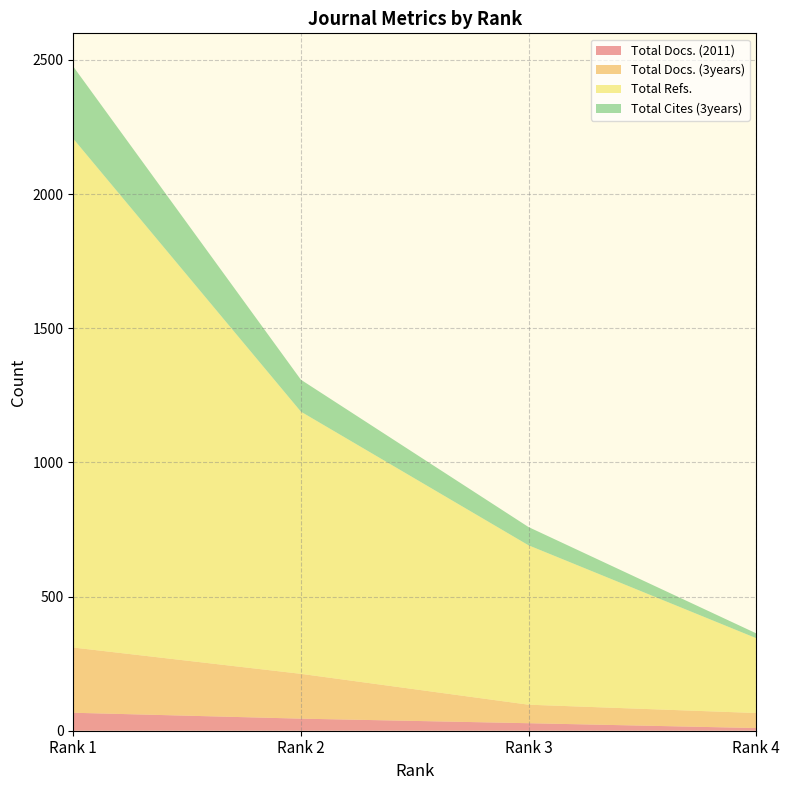

Reading left to right, transcribe all the data shown in this chart.

Total Docs. (2011): Rank 1=67	Rank 2=45	Rank 3=28	Rank 4=10
Total Docs. (3years): Rank 1=243	Rank 2=167	Rank 3=69	Rank 4=56
Total Refs.: Rank 1=1896	Rank 2=977	Rank 3=594	Rank 4=279
Total Cites (3years): Rank 1=269	Rank 2=119	Rank 3=68	Rank 4=18